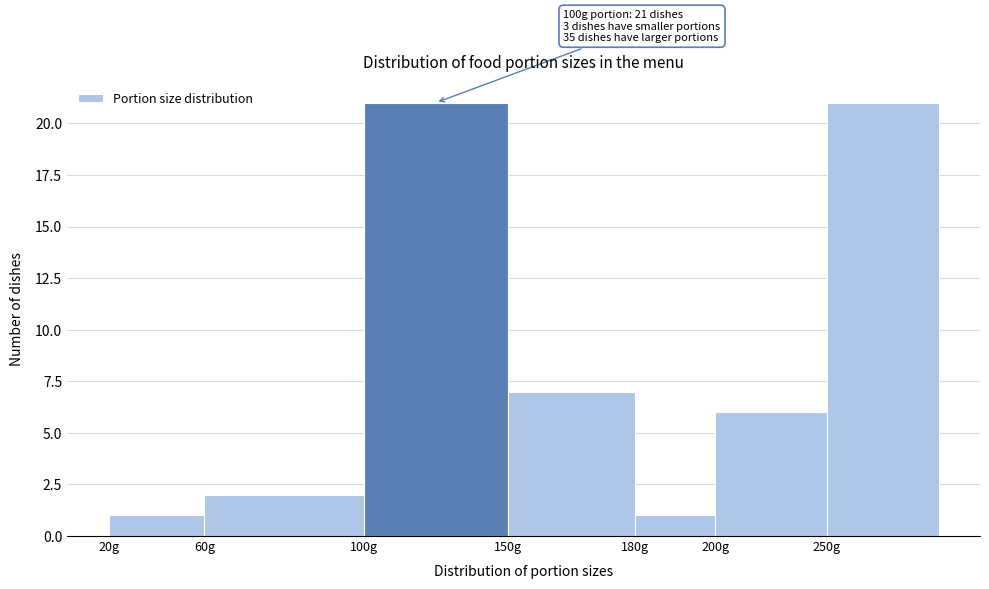

Reading right to left, list all the values displayed in this chart.

250g=21	200g=6	180g=1	150g=7	100g=21	60g=2	20g=1